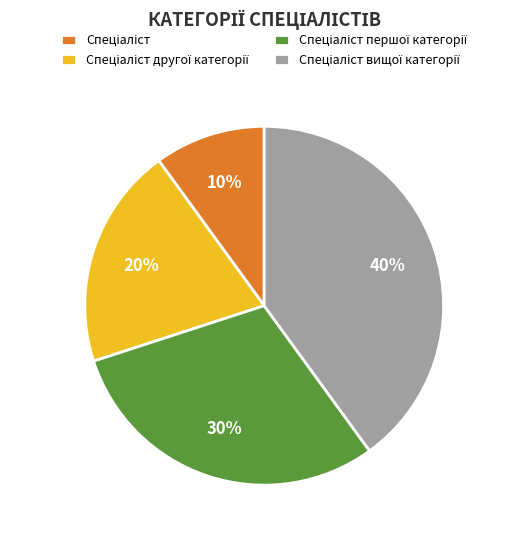

To the nearest percent, what is the average slice percentage?

25%